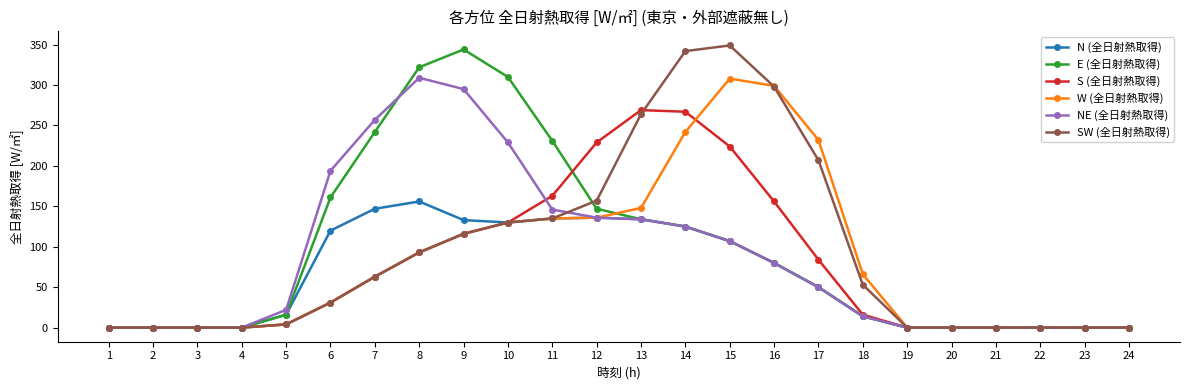

At how many categories does at least one series exceed 163?

12